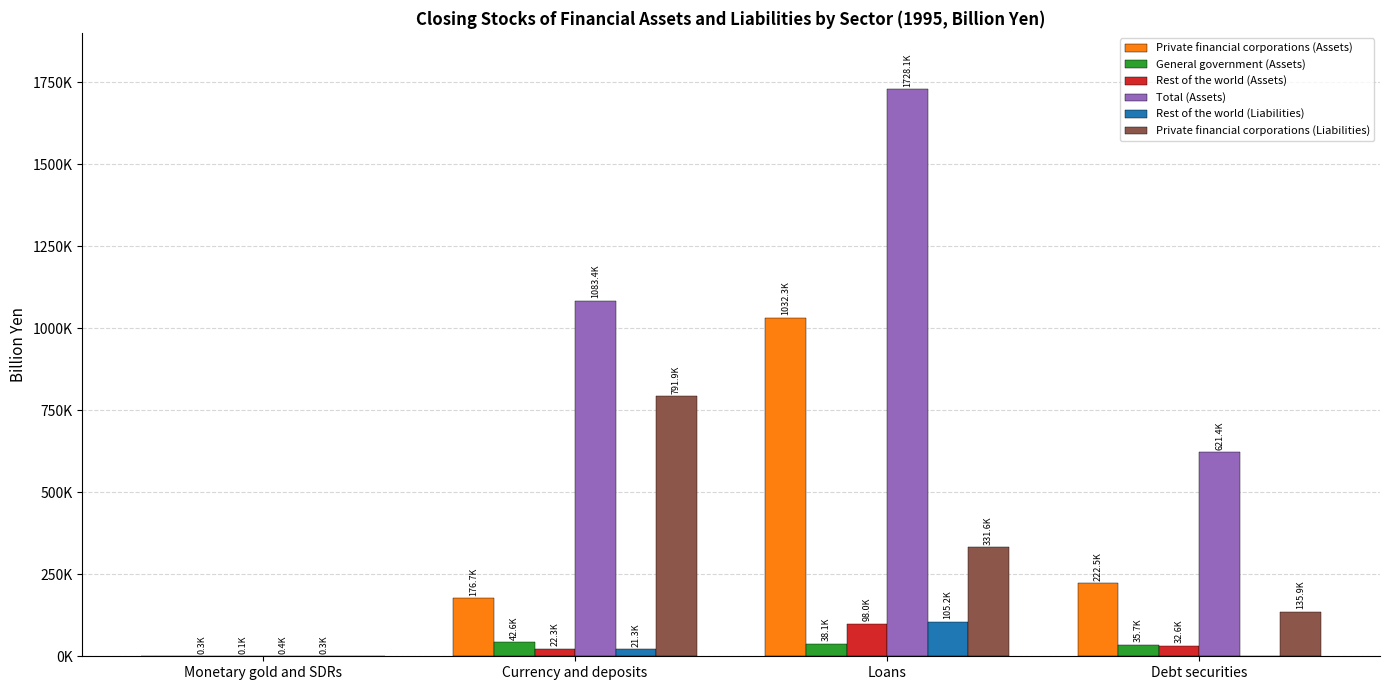

The Total (Assets) series shows 330667.8 at Currency and deposits. True or false?

False